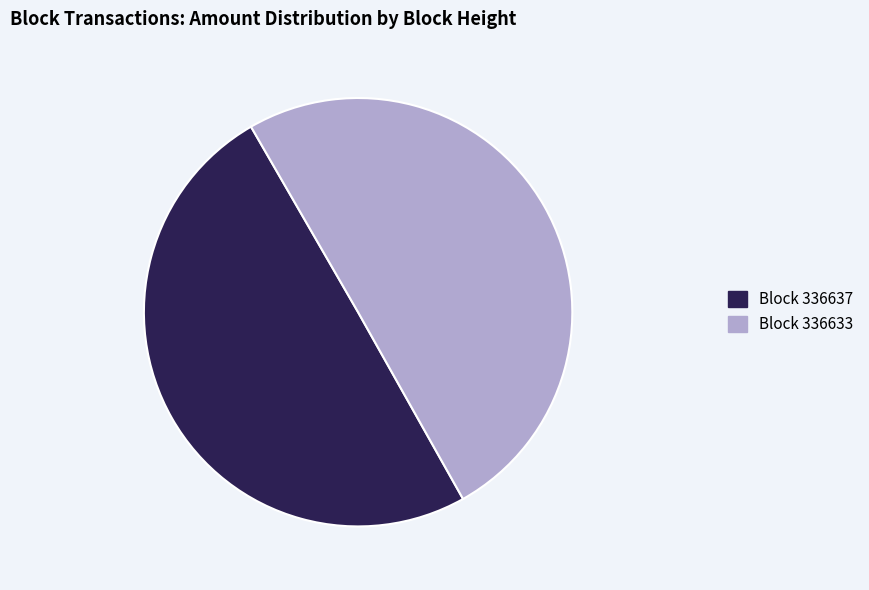

True or false: Block 336633 accounts for 50% of the total.

True